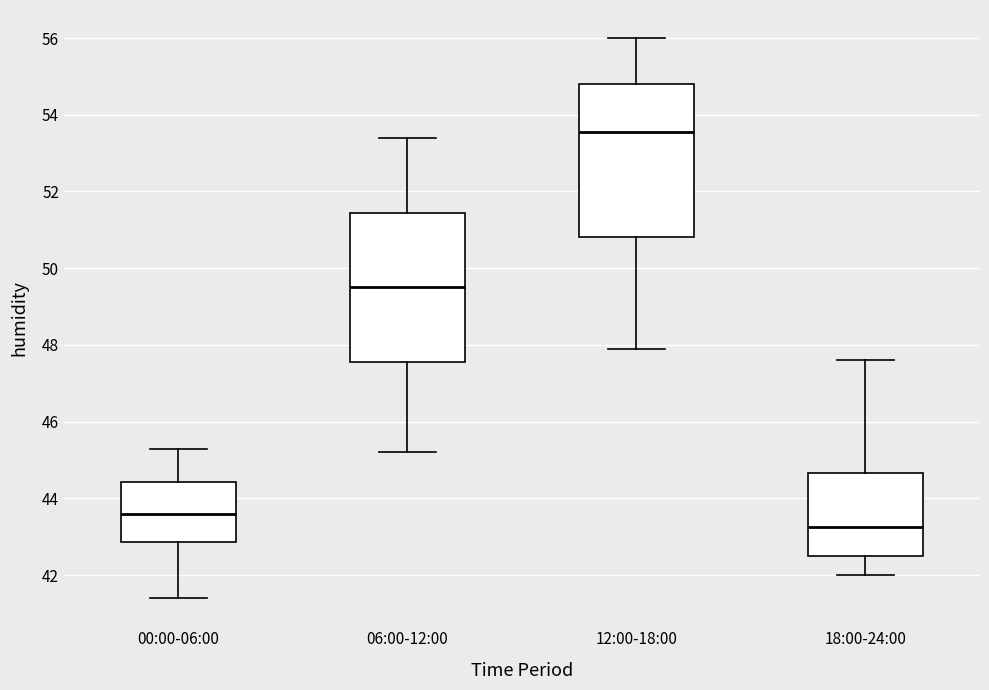

Which box has the lowest median line?

18:00-24:00